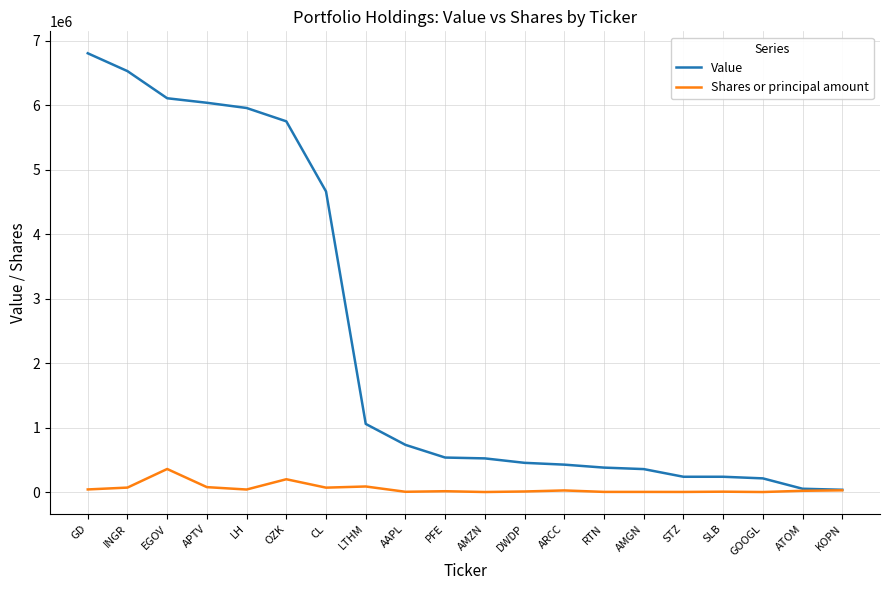

List the series in order of their overall mean, highest first.

Value, Shares or principal amount